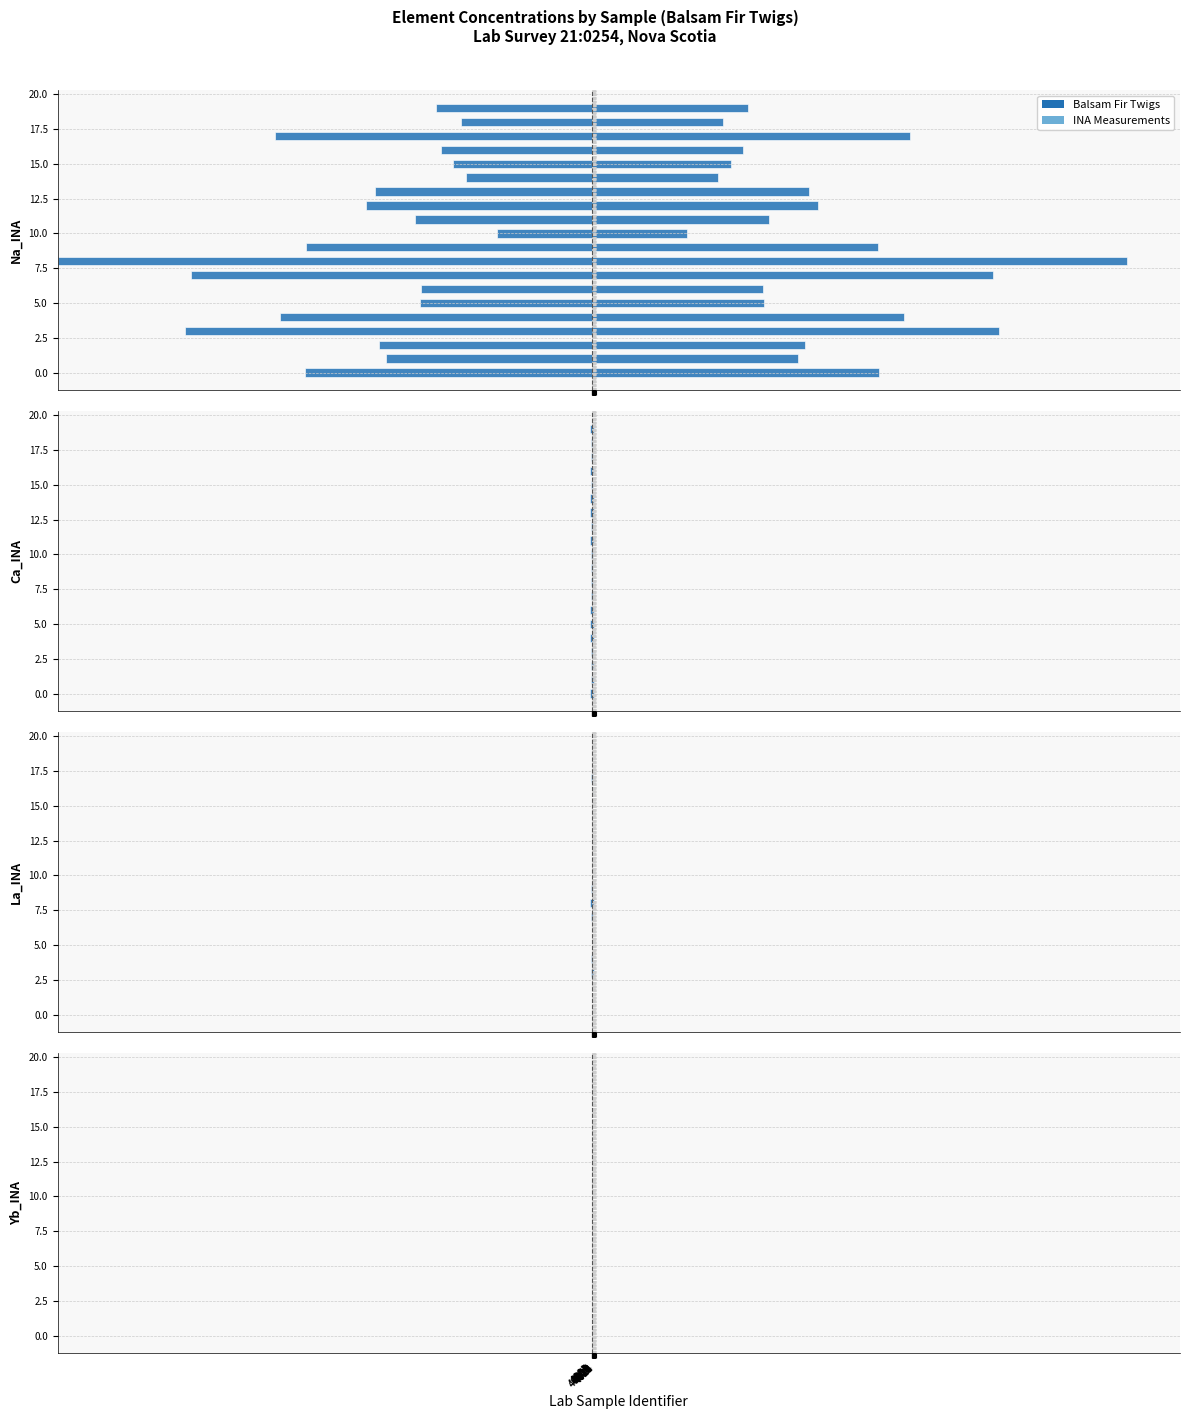

How many data points in La_INA are above 3?

11